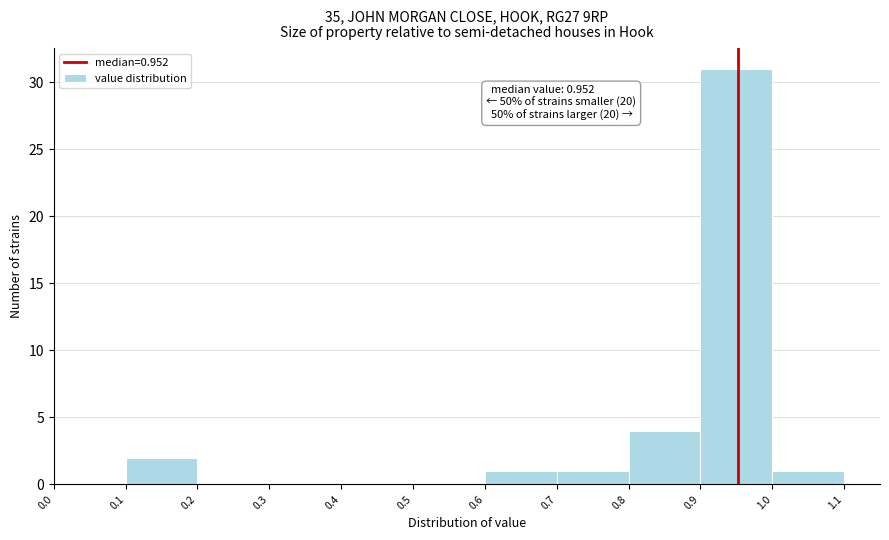

Which range on the x-axis has the tallest bar?

0.9 to 1.0